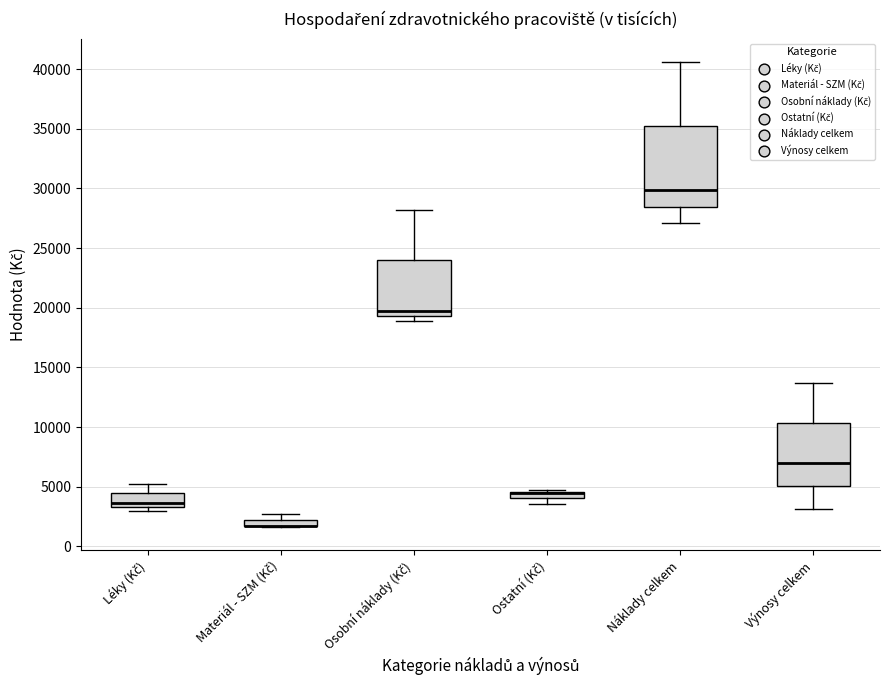

Which box is the tallest, from its lower edge to its upper edge?

Náklady celkem